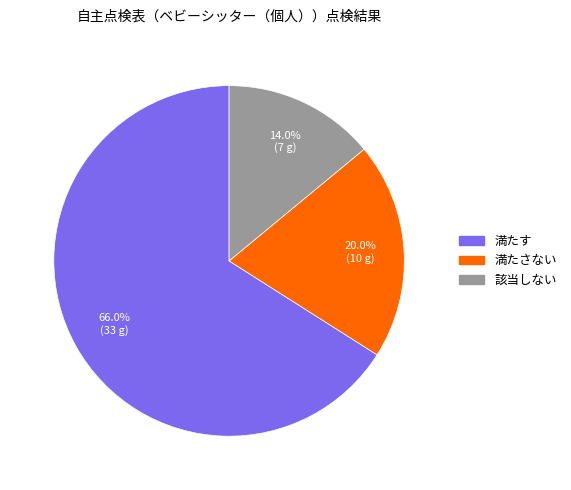

To the nearest percent, what is the average slice percentage?

33%